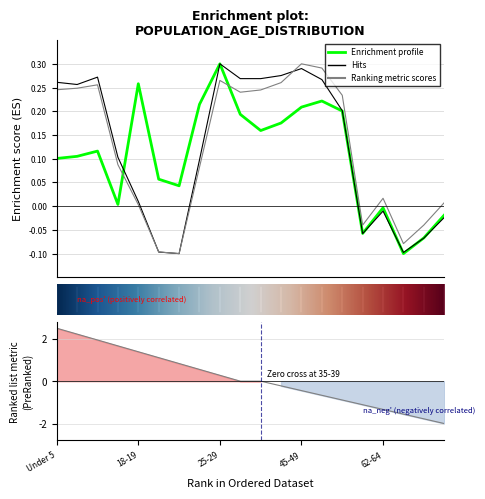

The value of california at 3 is 0.1. True or false?

False